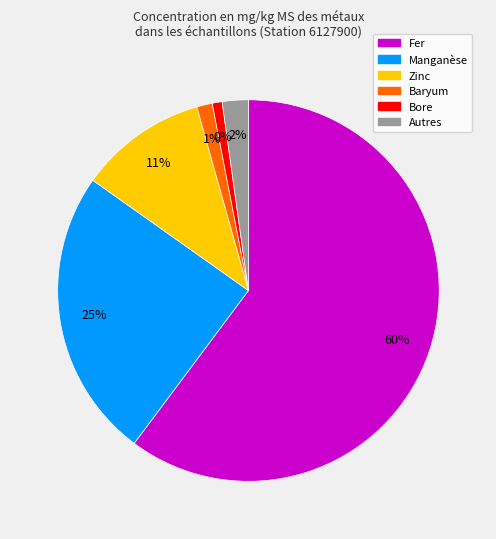

Is there any slice that represents more than half of the pie?

Yes